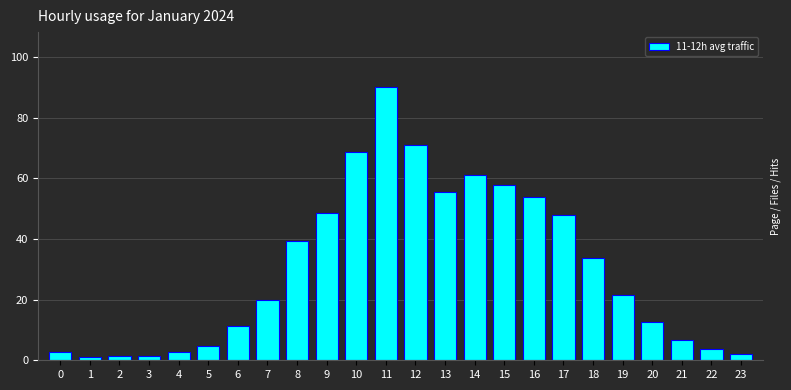

The value at 19 is 10.8. True or false?

False